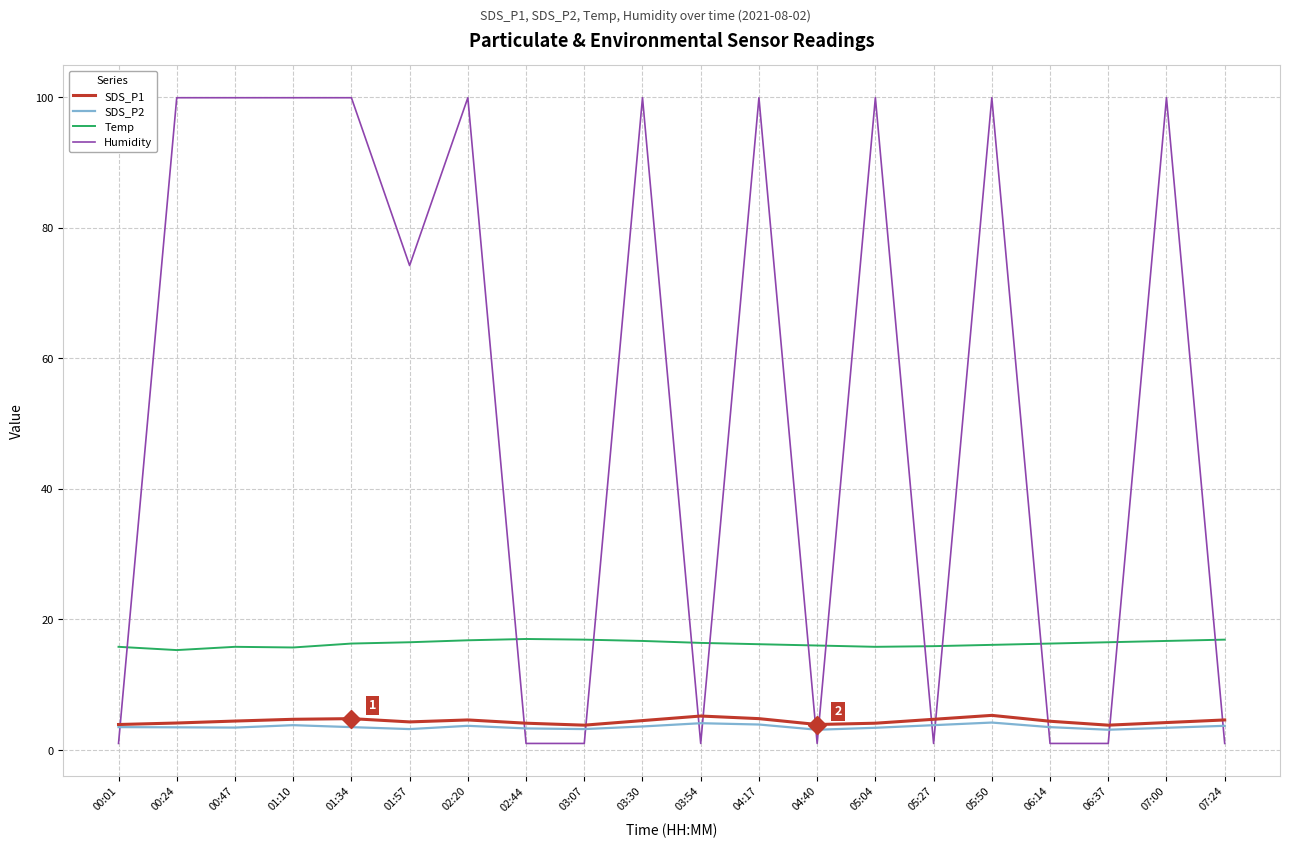

True or false: Humidity and SDS_P1 intersect in this chart.

True